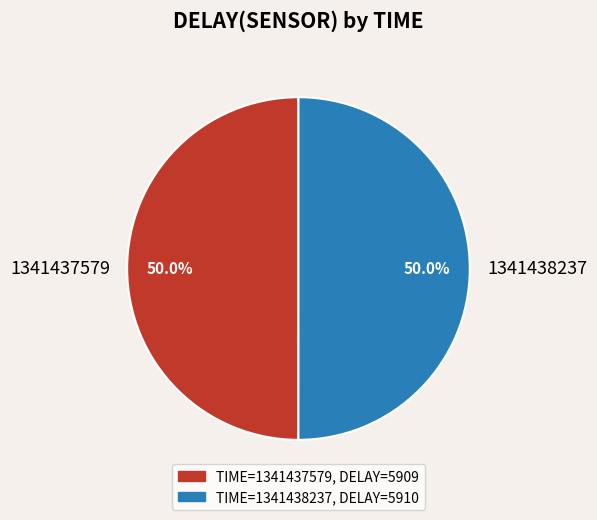

What is the total percentage of 1341437579 and 1341438237?

100.0%